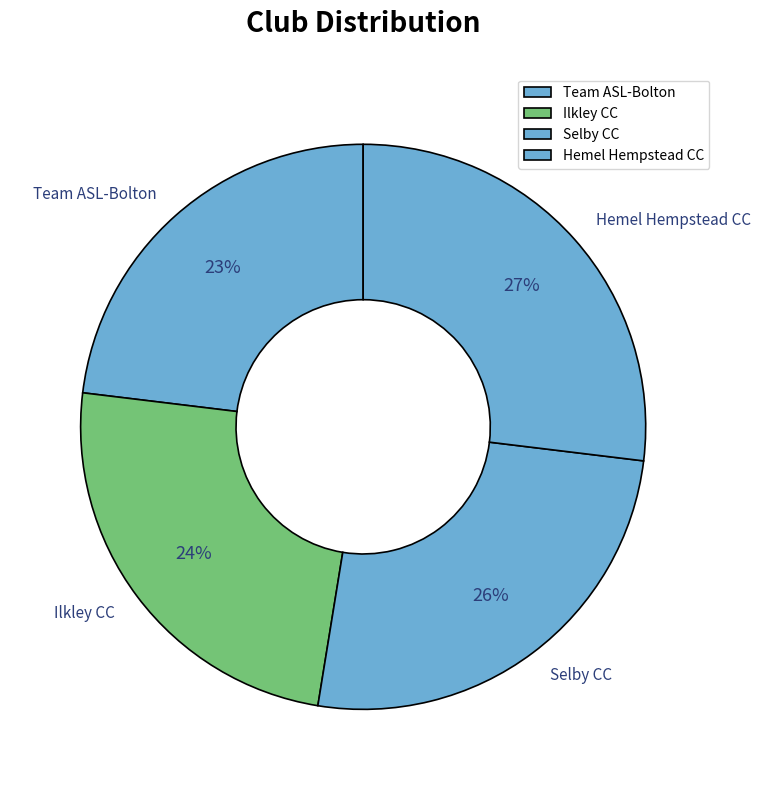

Do Ilkley CC and Team ASL-Bolton together represent more than half of the pie?

No